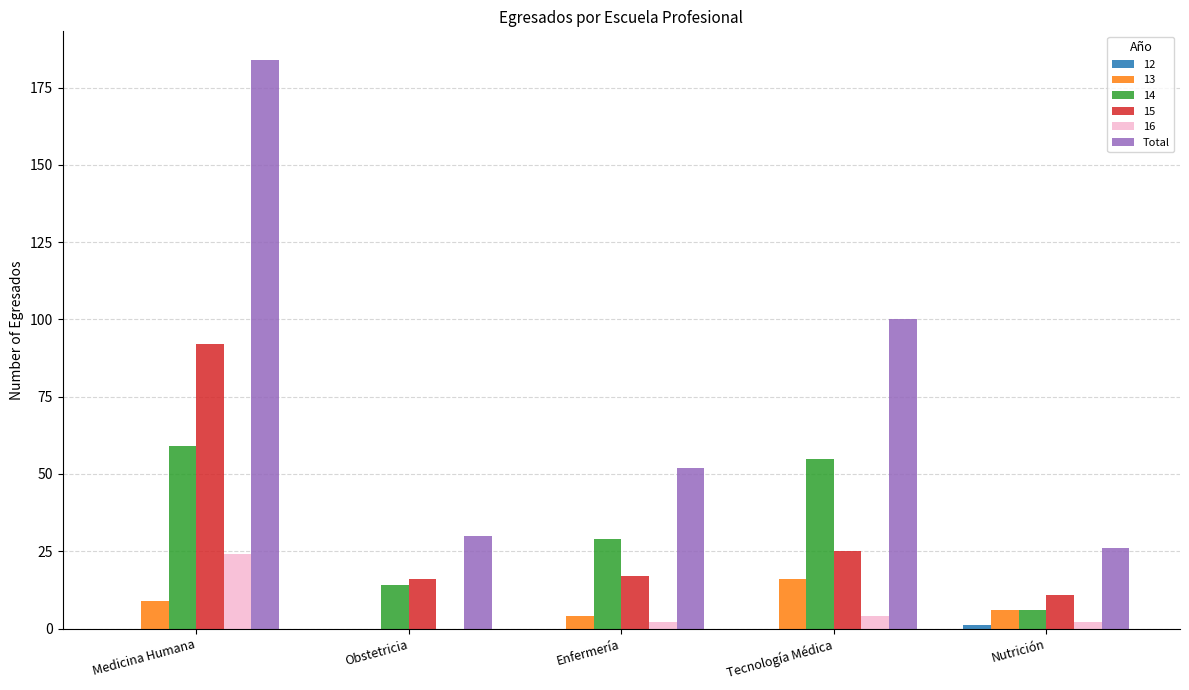

What is the greatest value displayed?

184